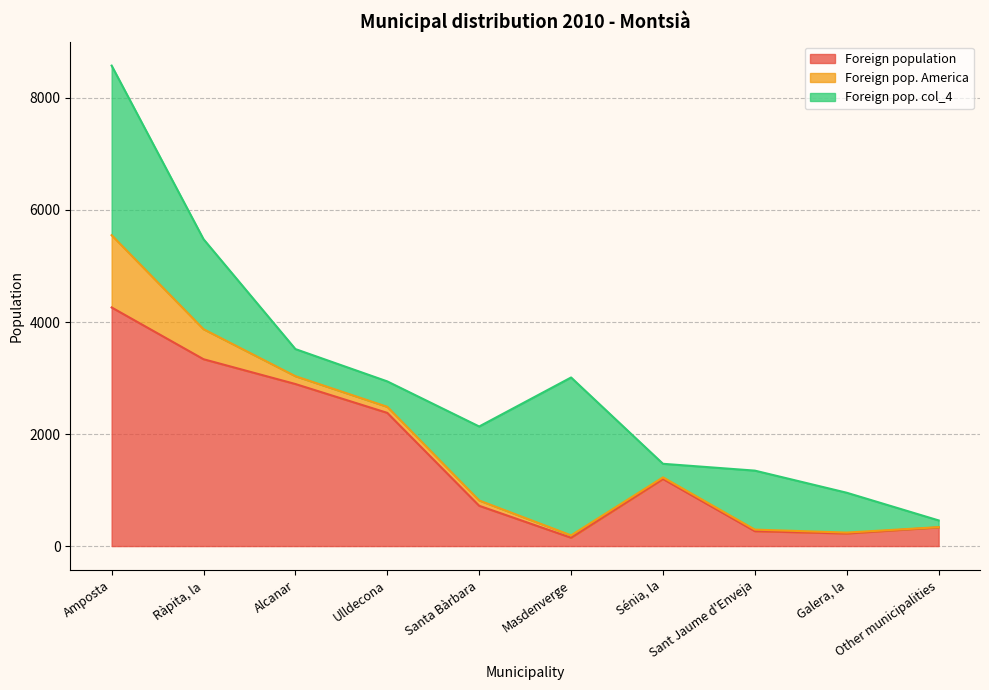

What is the highest value of the Foreign pop. col_4 series?

3028